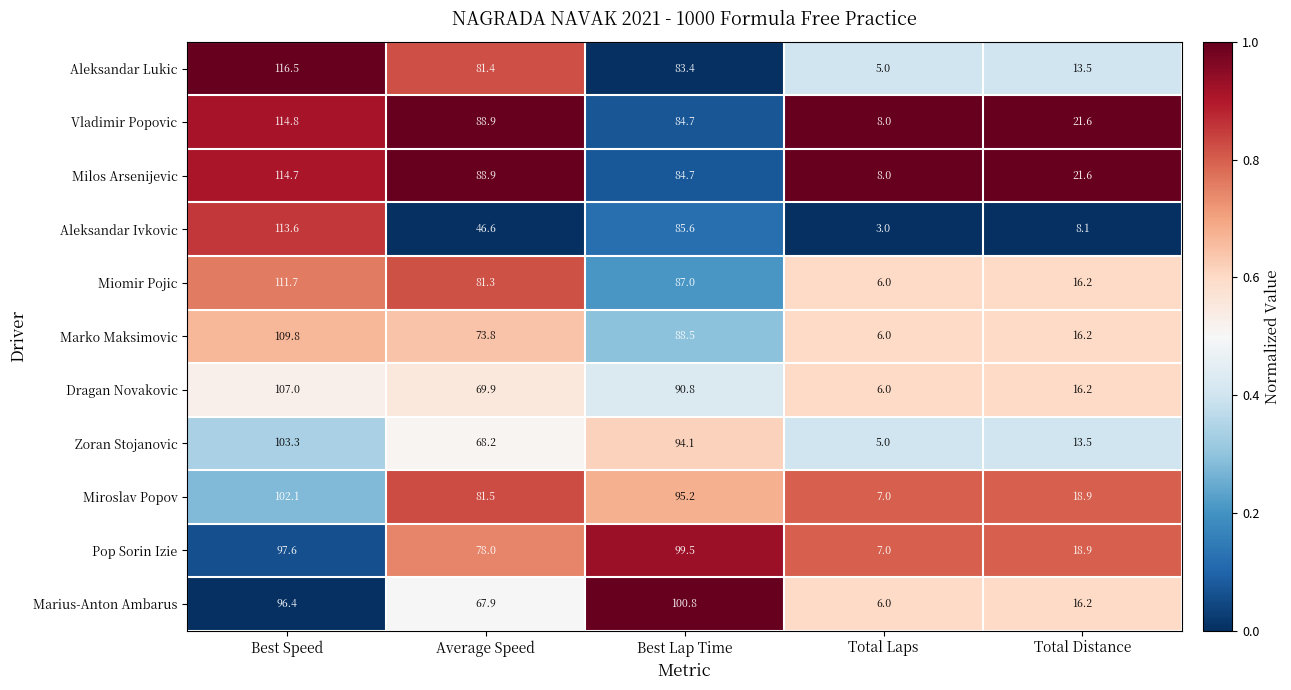

Which series changed the most between Best Speed and Total Laps?

Aleksandar Lukic